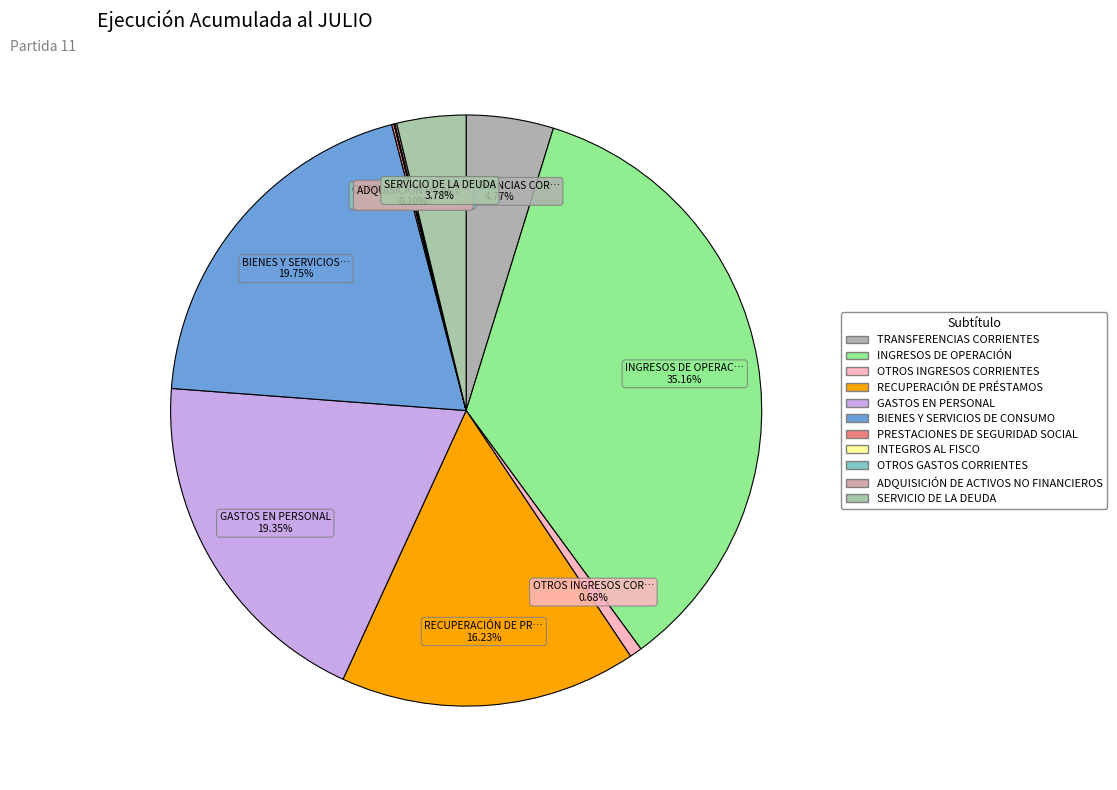

How many slices are in this pie chart?

11